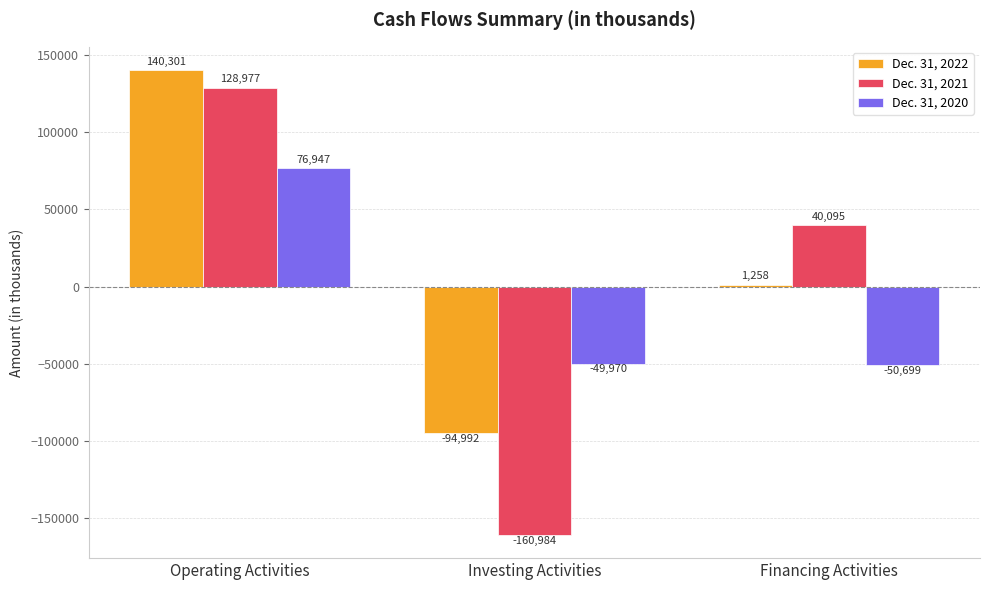

Reading left to right, what are all the values shown in this chart?

Dec. 31, 2022: 140301	-94992	1258
Dec. 31, 2021: 128977	-160984	40095
Dec. 31, 2020: 76947	-49970	-50699